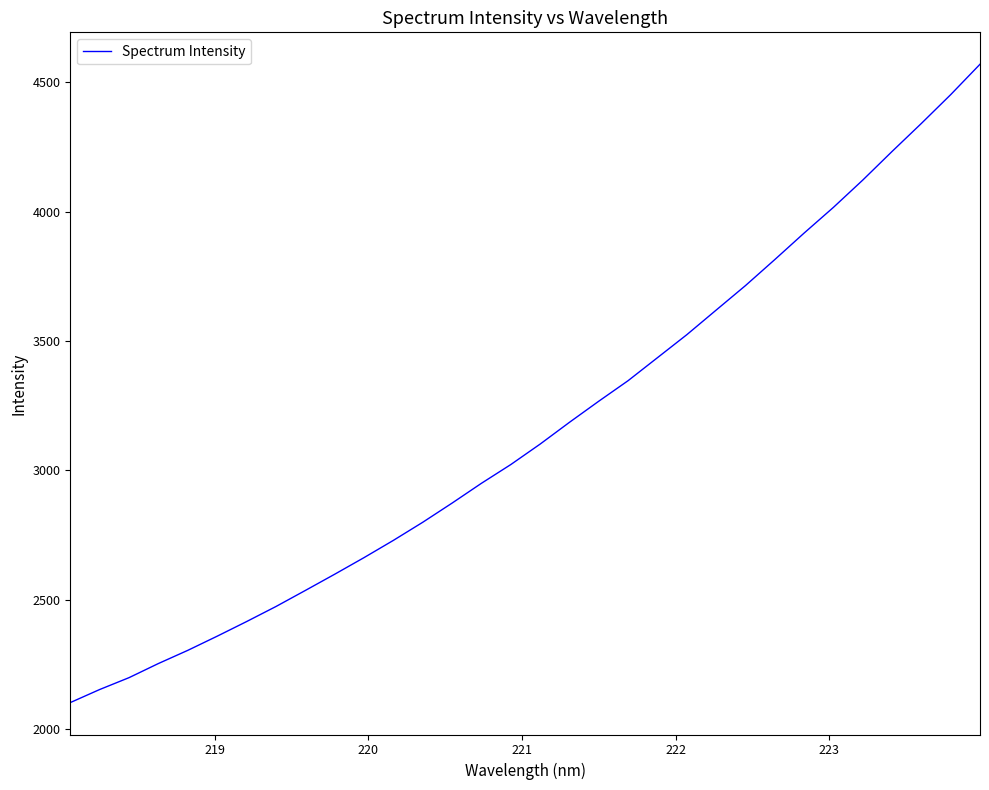

What is the minimum value shown in the chart?

2102.1